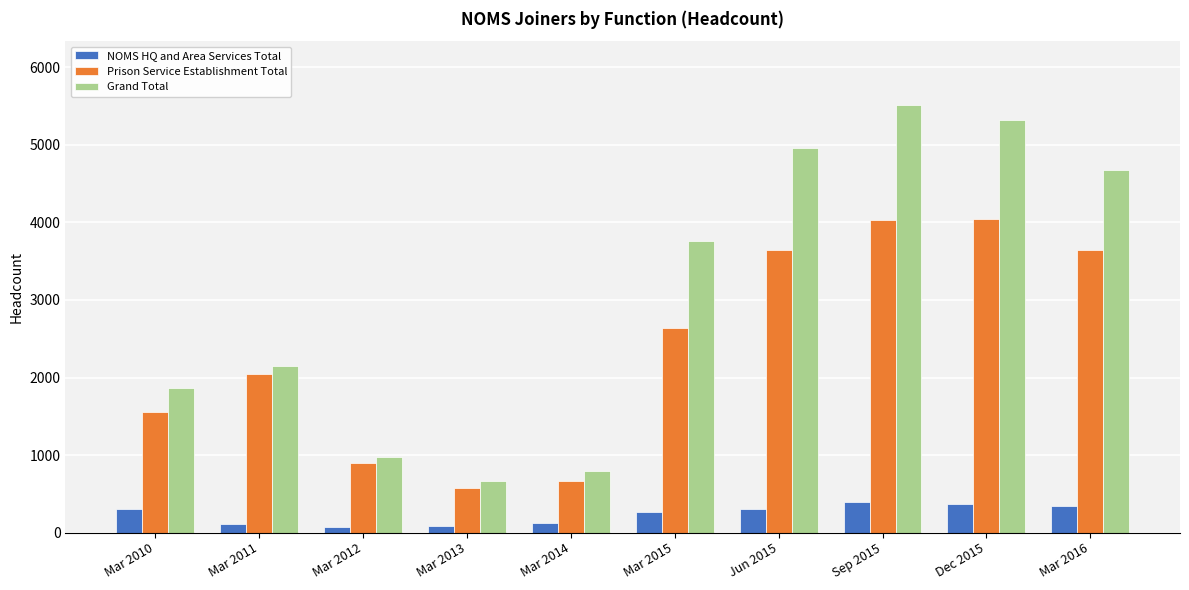

Count the number of data series in this chart.

3